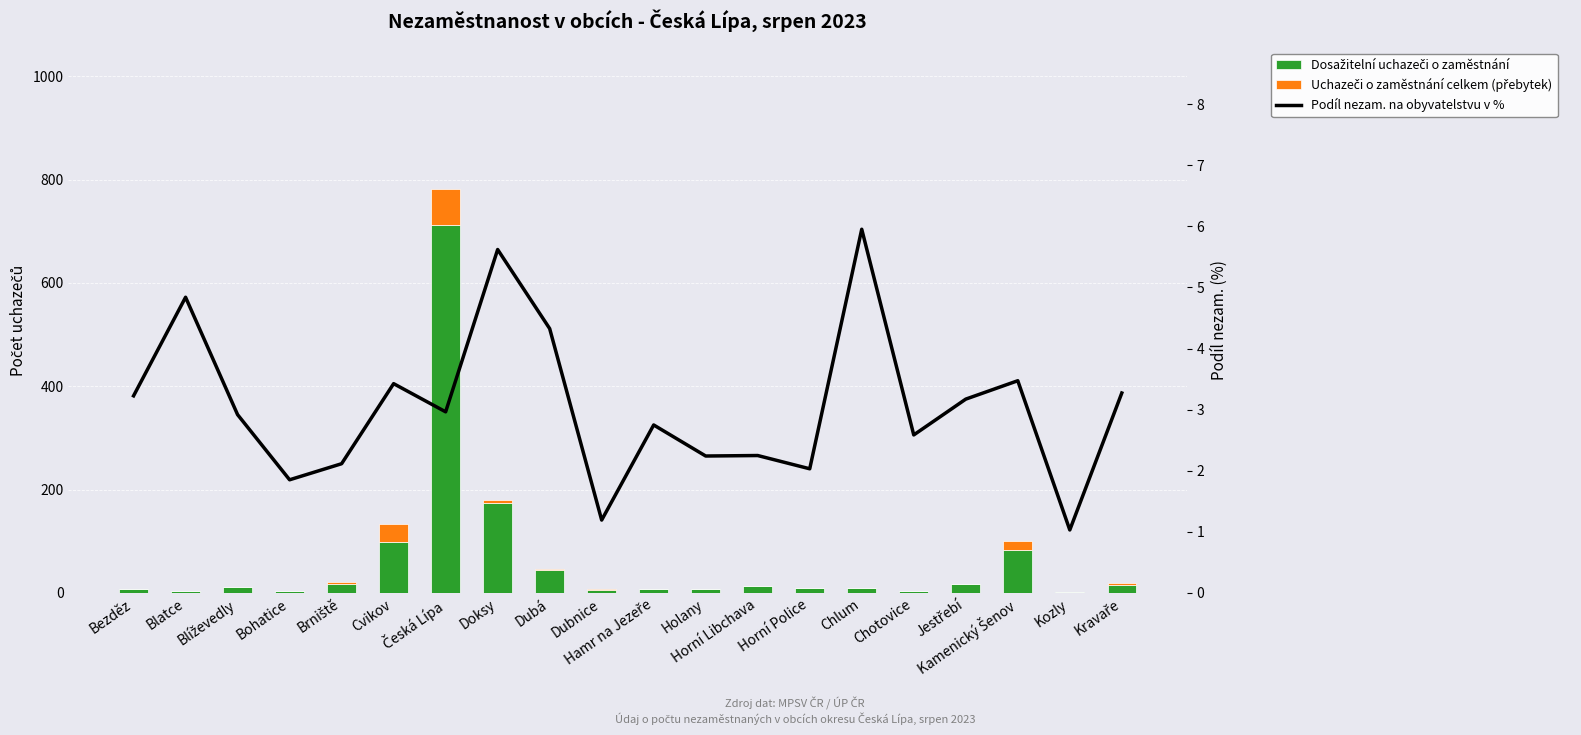

At how many categories does at least one series exceed 595?

1